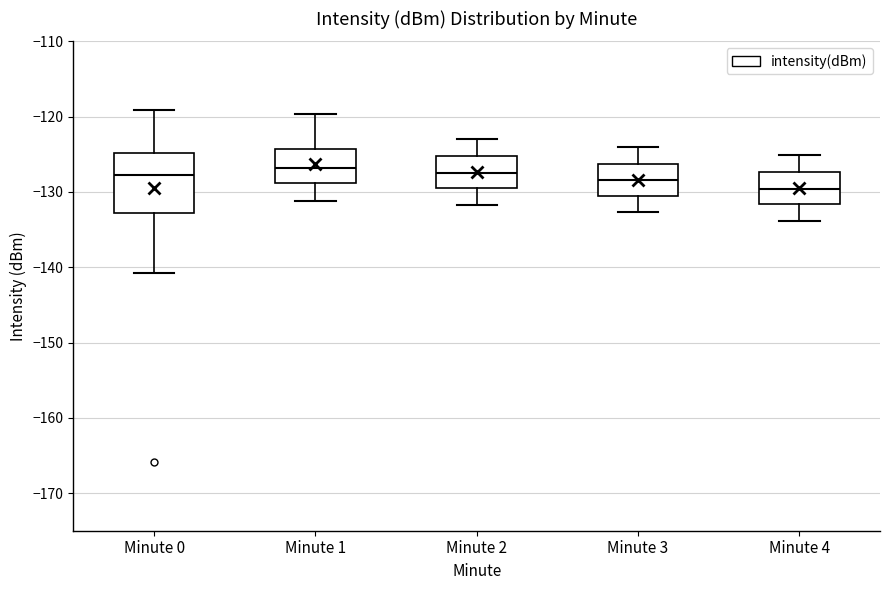

Where does the lower whisker of the box for Minute 1 end on the y-axis? The values are not printed on the chart, so give them approximately, as read against the axis.

-131